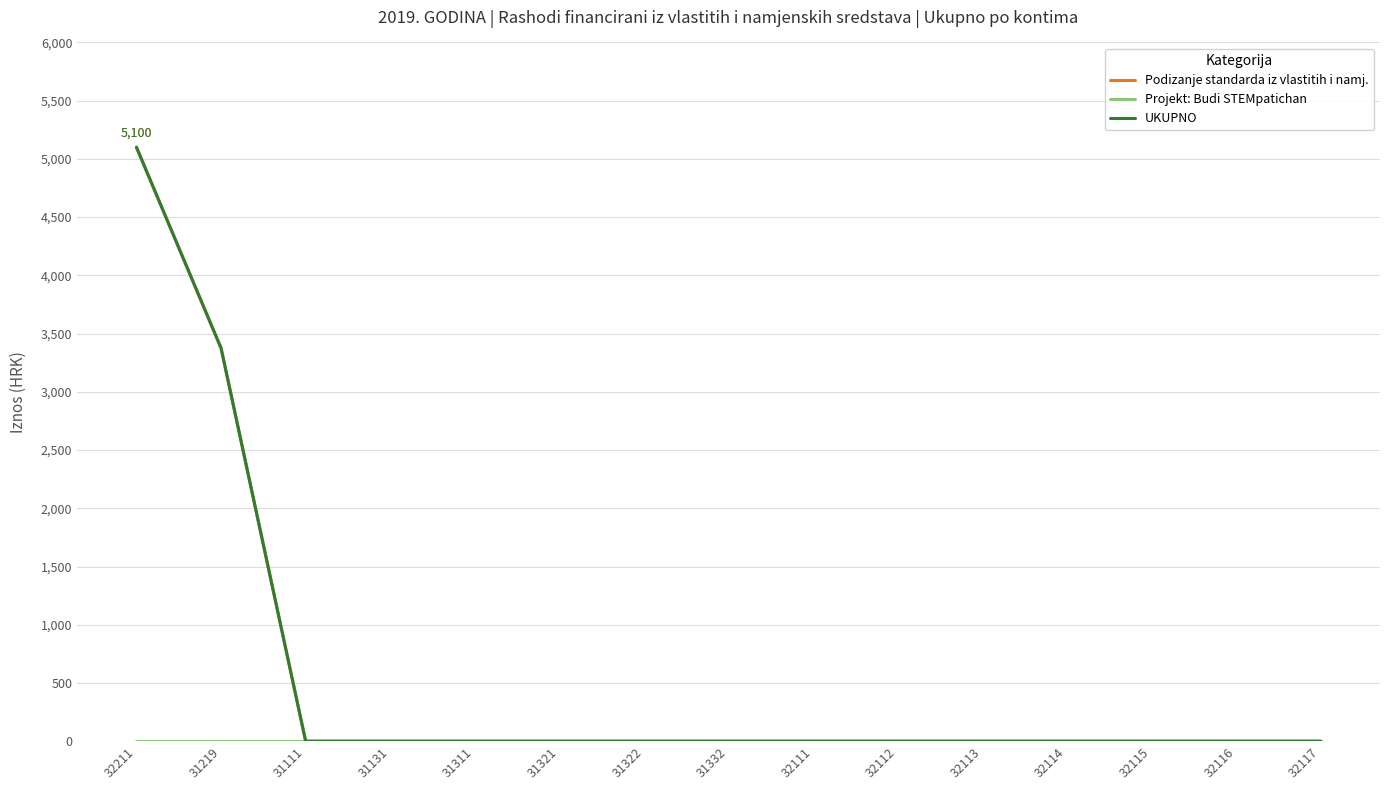

Does the chart display data point markers on the line(s)?

No